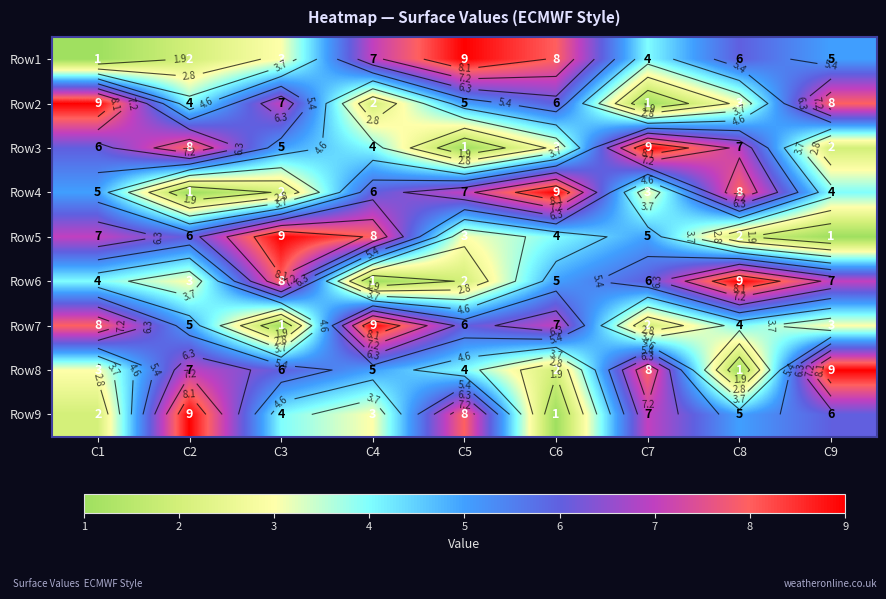

What is the total value across all series at C5?

45